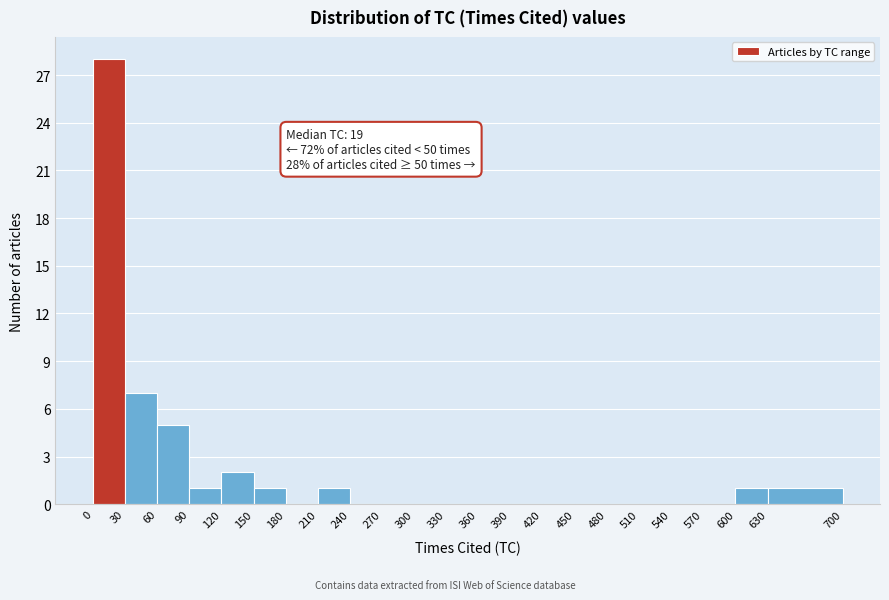

Which range on the x-axis has the tallest bar?

0 to 30